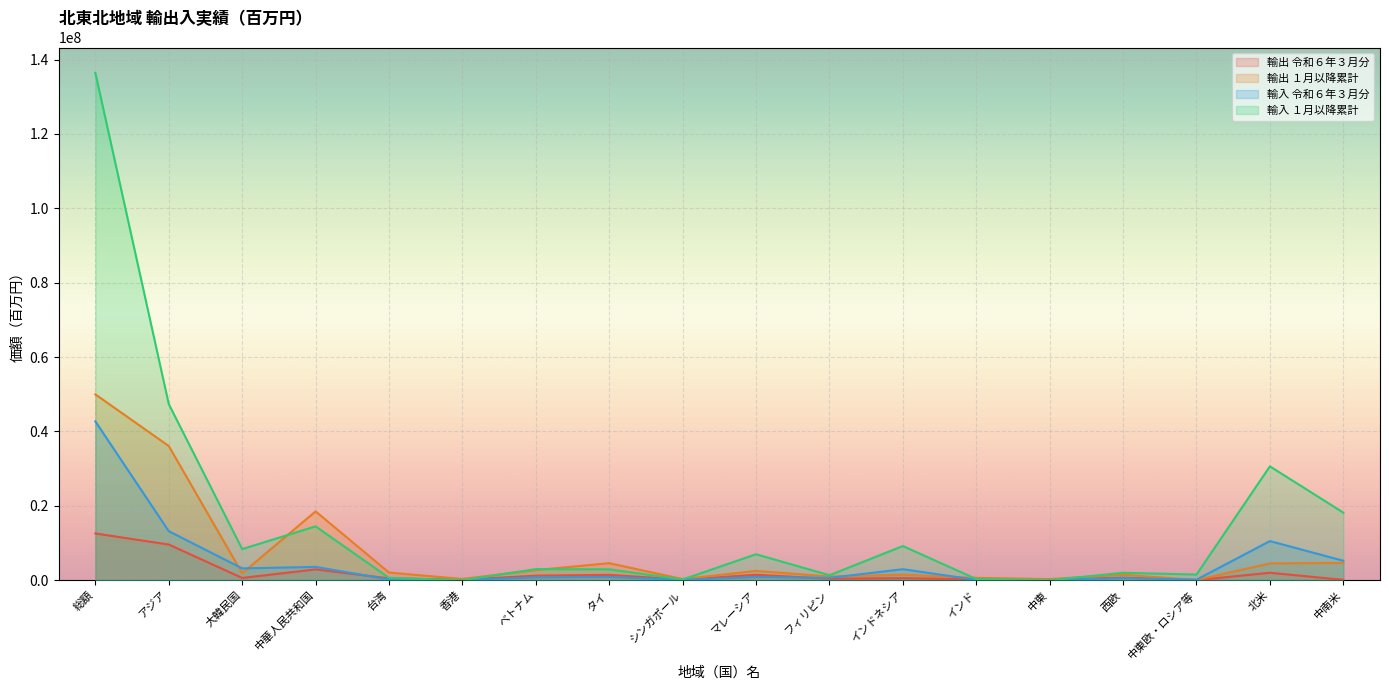

Rank the series by their average value, from lowest to highest.

輸出 令和６年３月分, 輸入 令和６年３月分, 輸出 １月以降累計, 輸入 １月以降累計